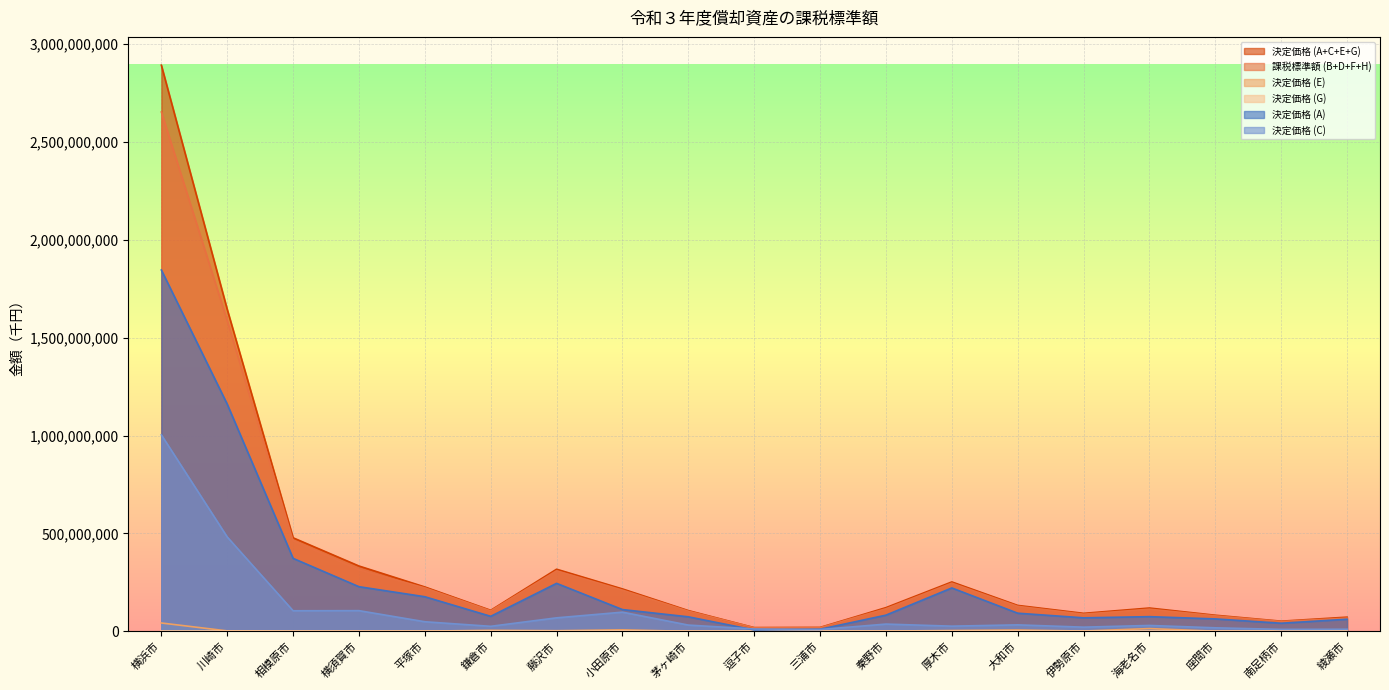

What is the difference between the highest and lowest values at 海老名市?

118980381